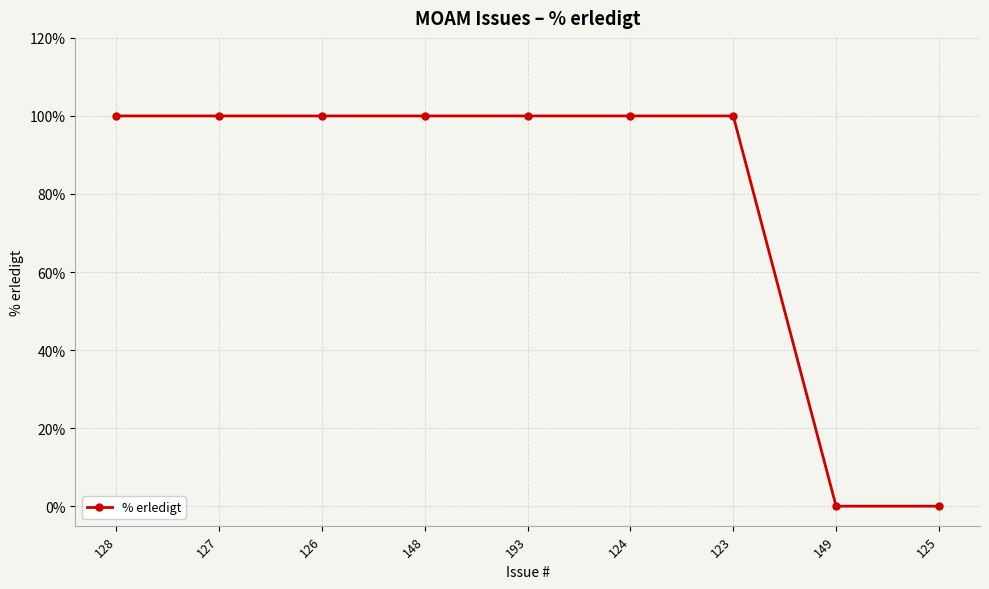

Is this an area chart (filled region under the line)?

No